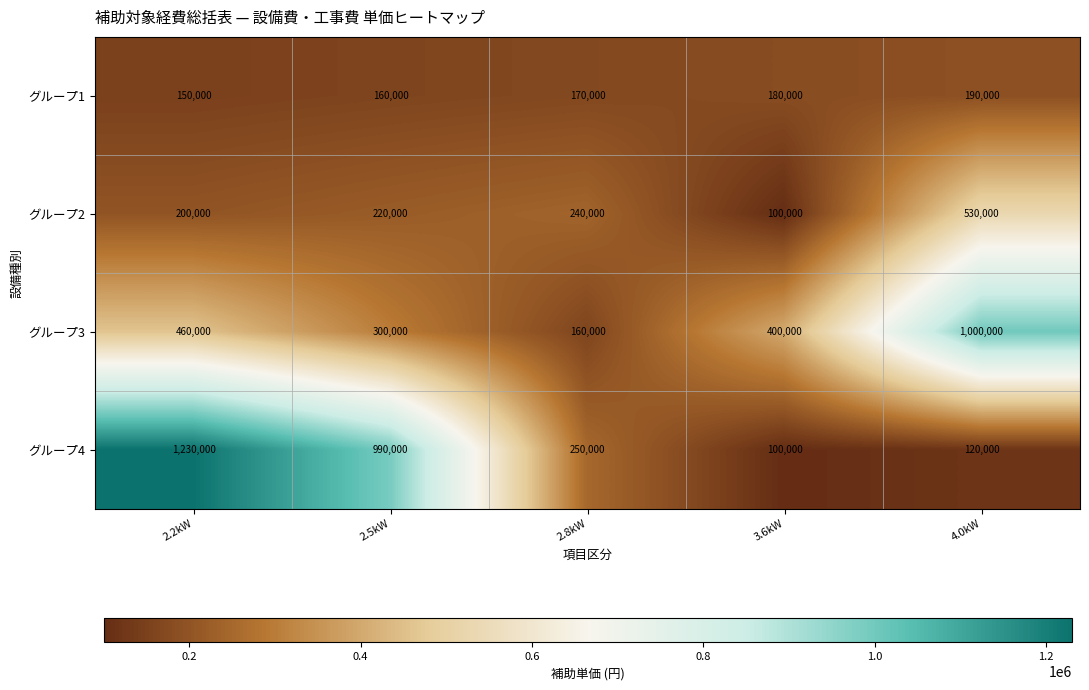

At which category is the sum across all series the highest?

2.2kW